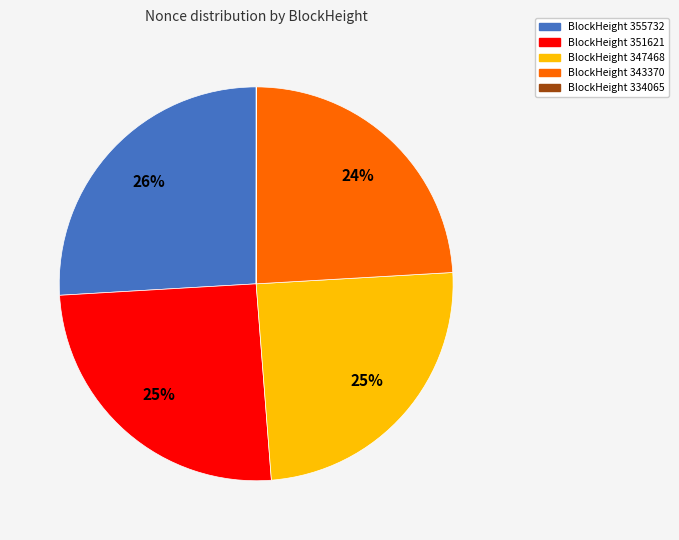

Is there a majority slice in this chart?

No